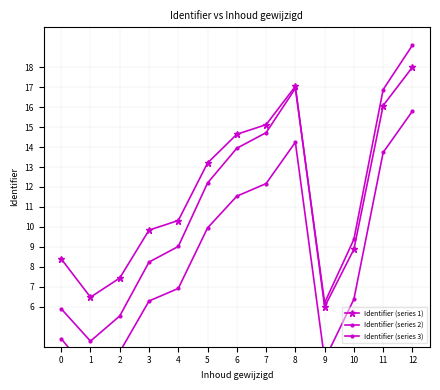

Where is the first local minimum for Identifier (series 3)?

1